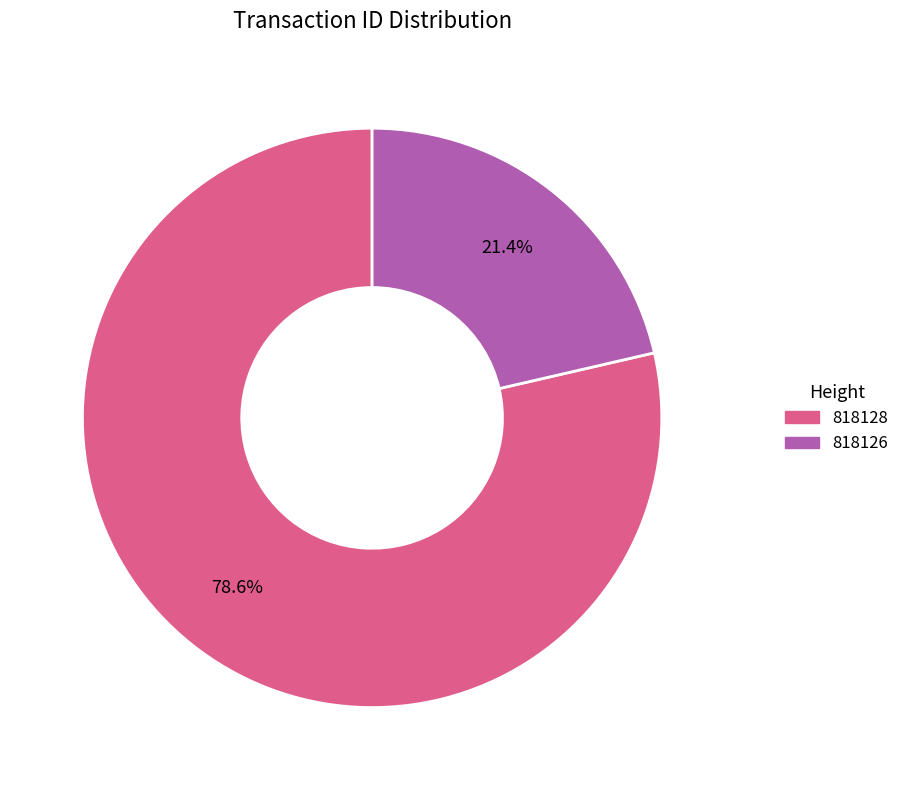

Rank the categories by value from lowest to highest.

818126, 818128